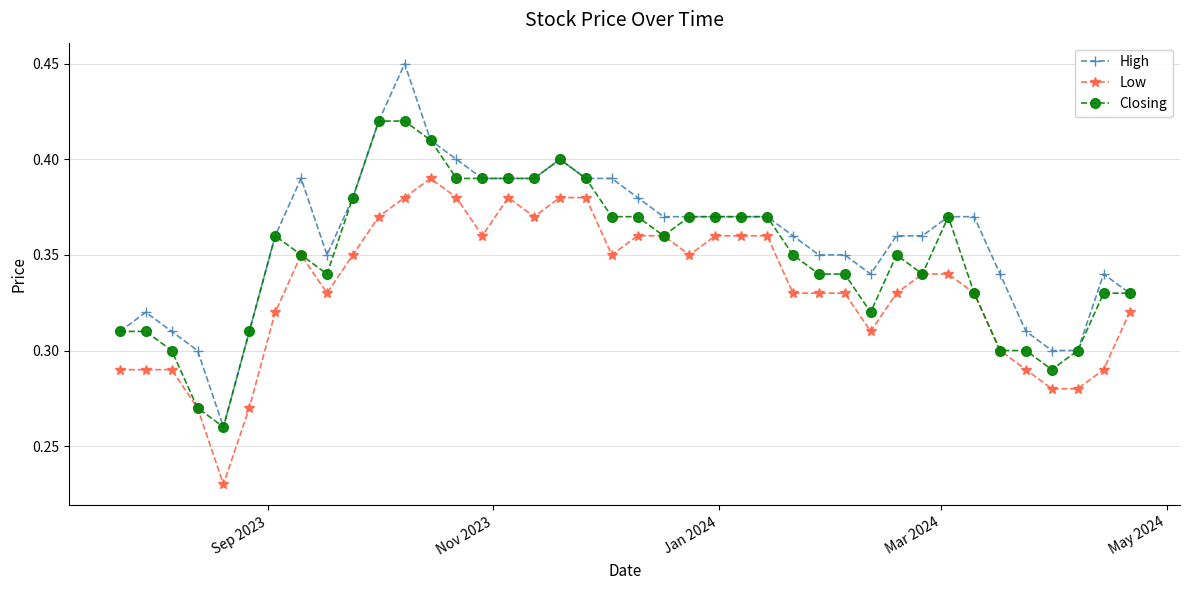

True or false: High has more than 2 points higher than both neighbors.

True